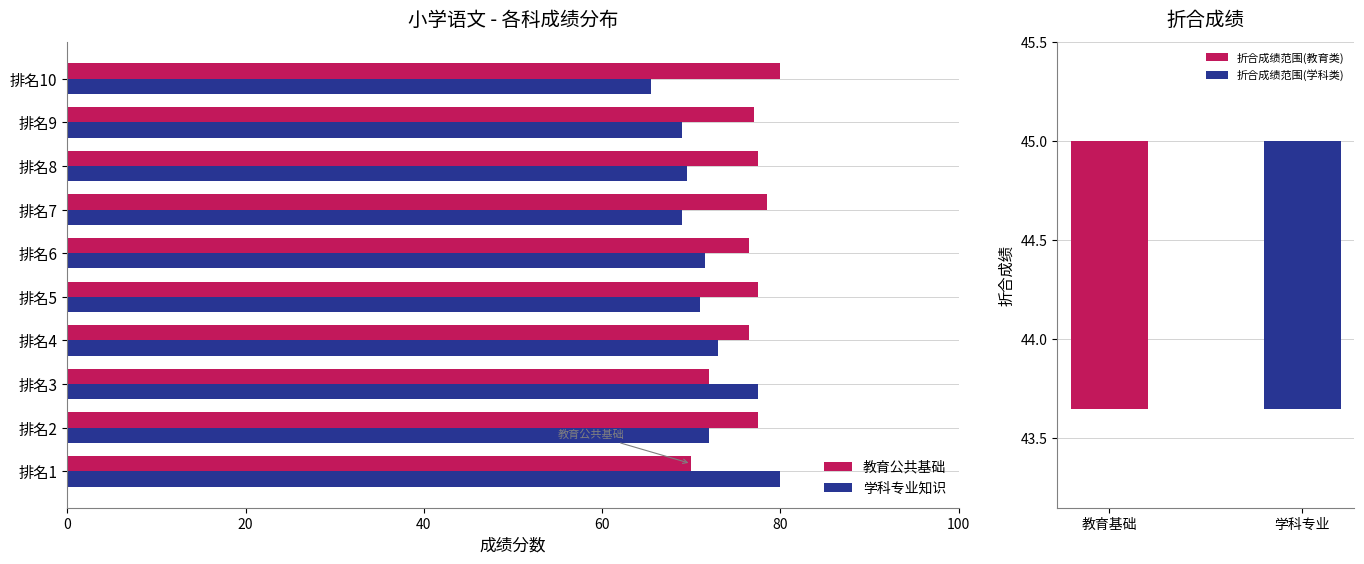

Reading right to left, what are all the values shown in this chart?

教育公共基础: 80.0	77.0	77.5	78.5	76.5	77.5	76.5	72.0	77.5	70.0
学科专业知识: 65.5	69.0	69.5	69.0	71.5	71.0	73.0	77.5	72.0	80.0